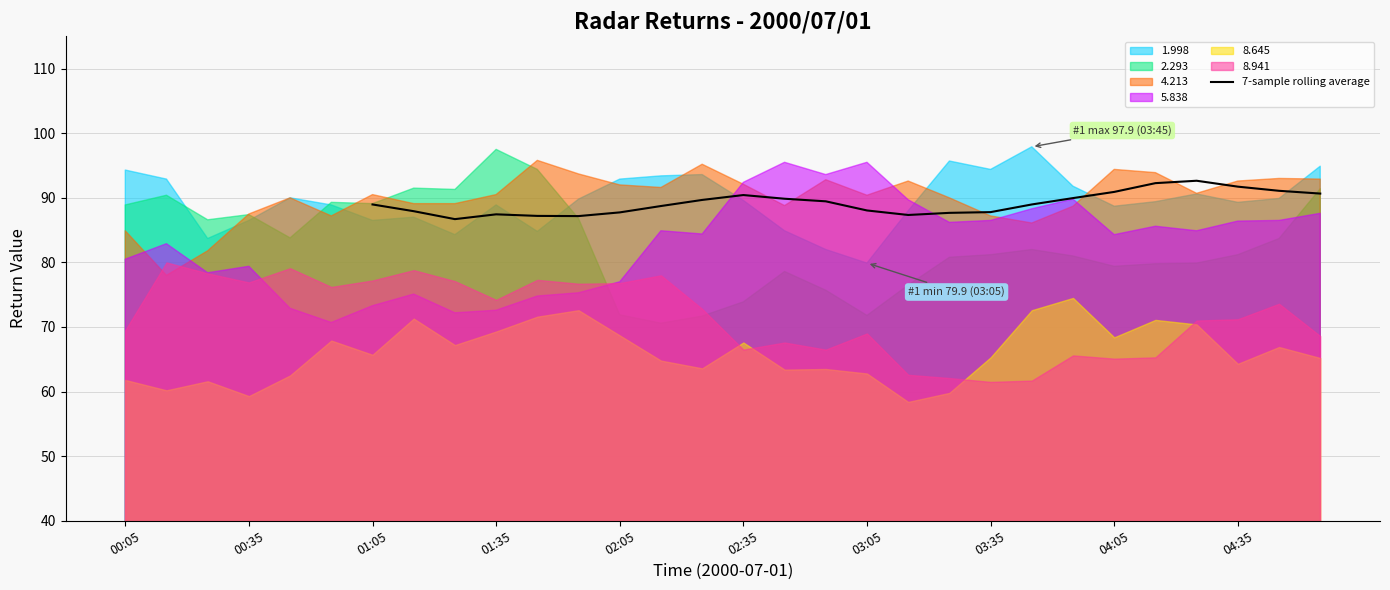

True or false: 7-sample rolling average has a value of 38.4 at 01:05.

False